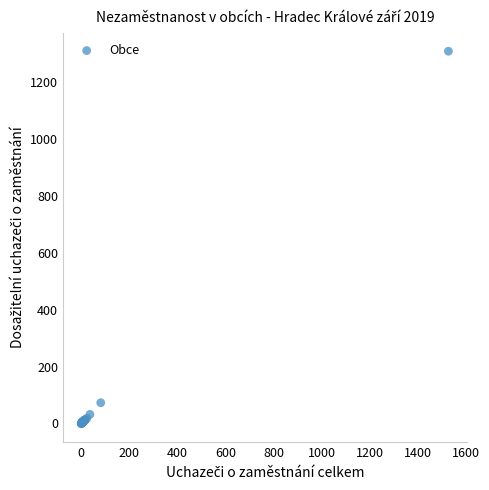

What Y value in the scatter plot is closest to 654?

73